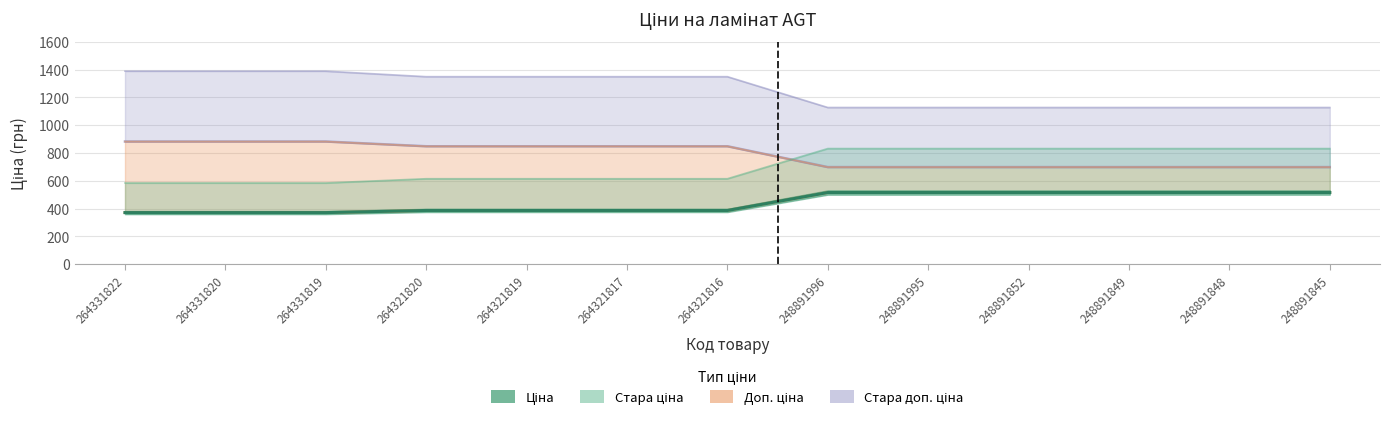

Reading right to left, what are all the values shown in this chart?

Ціна: 248891845=515.8	248891848=515.8	248891849=515.8	248891852=515.8	248891995=515.8	248891996=515.8	264321816=386.9	264321817=386.9	264321819=386.9	264321820=386.9	264331819=371.4	264331820=371.4	264331822=371.4
Стара ціна: 248891845=832.4	248891848=832.4	248891849=832.4	248891852=832.4	248891995=832.4	248891996=832.4	264321816=615.1	264321817=615.1	264321819=615.1	264321820=615.1	264331819=584.7	264331820=584.7	264331822=584.7
Доп. ціна: 248891845=699.0	248891848=699.0	248891849=699.0	248891852=699.0	248891995=699.0	248891996=699.0	264321816=849.0	264321817=849.0	264321819=849.0	264321820=849.0	264331819=883.0	264331820=883.0	264331822=883.0
Стара доп. ціна: 248891845=1128.0	248891848=1128.0	248891849=1128.0	248891852=1128.0	248891995=1128.0	248891996=1128.0	264321816=1349.8	264321817=1349.8	264321819=1349.8	264321820=1349.8	264331819=1389.5	264331820=1389.5	264331822=1389.5